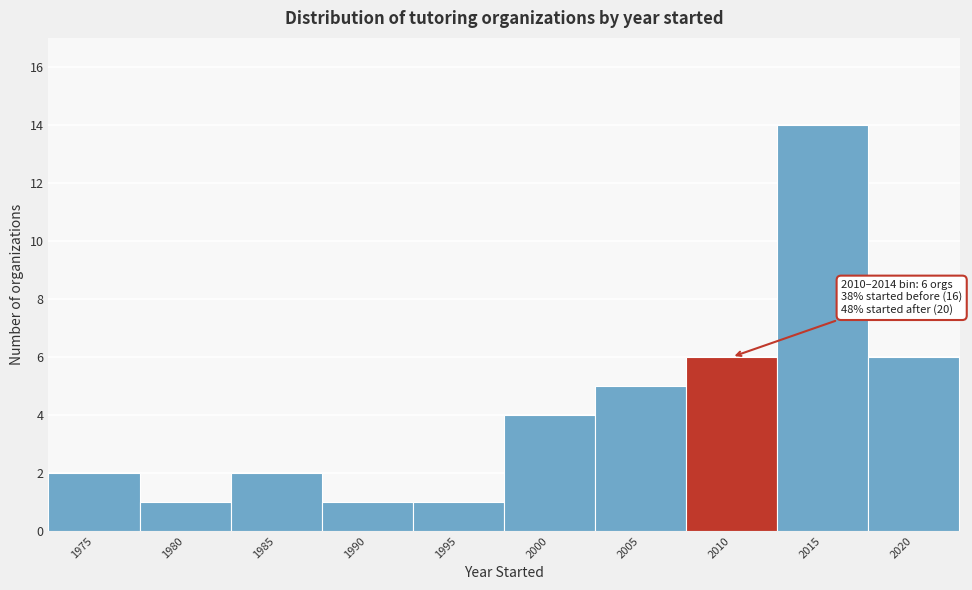

Reading left to right, what are all the values shown in this chart?

2	1	2	1	1	4	5	6	14	6